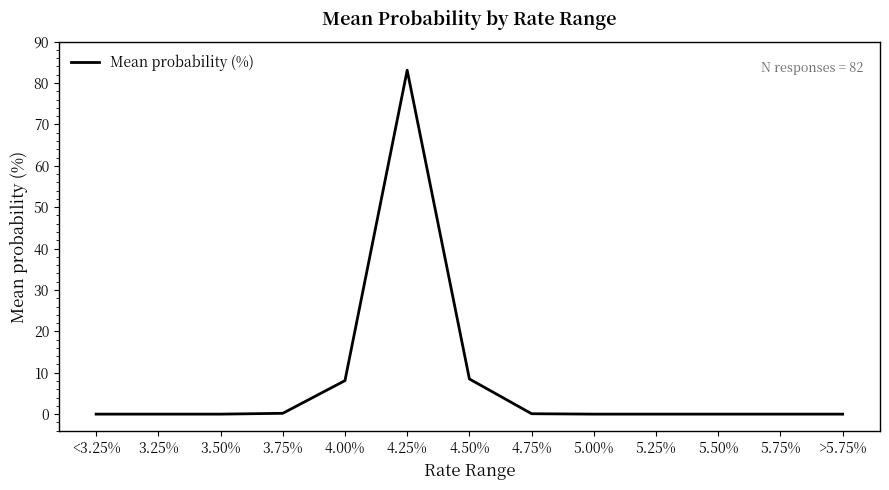

What position from the left is 3.25%?

2